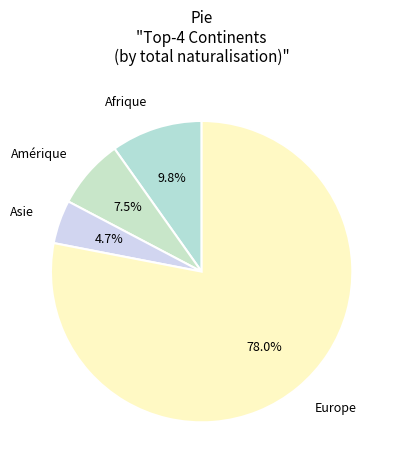

What is the largest slice in the pie chart?

Europe